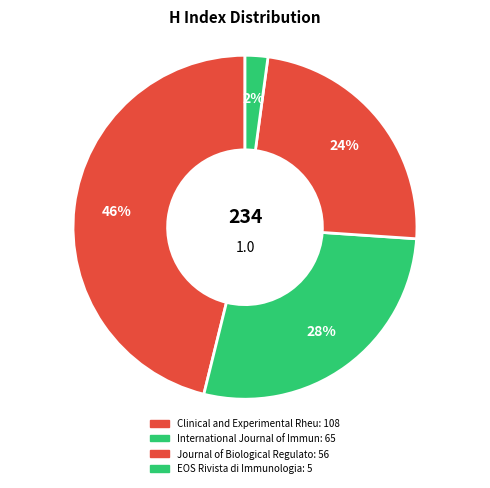

How many segments does this pie chart have?

4